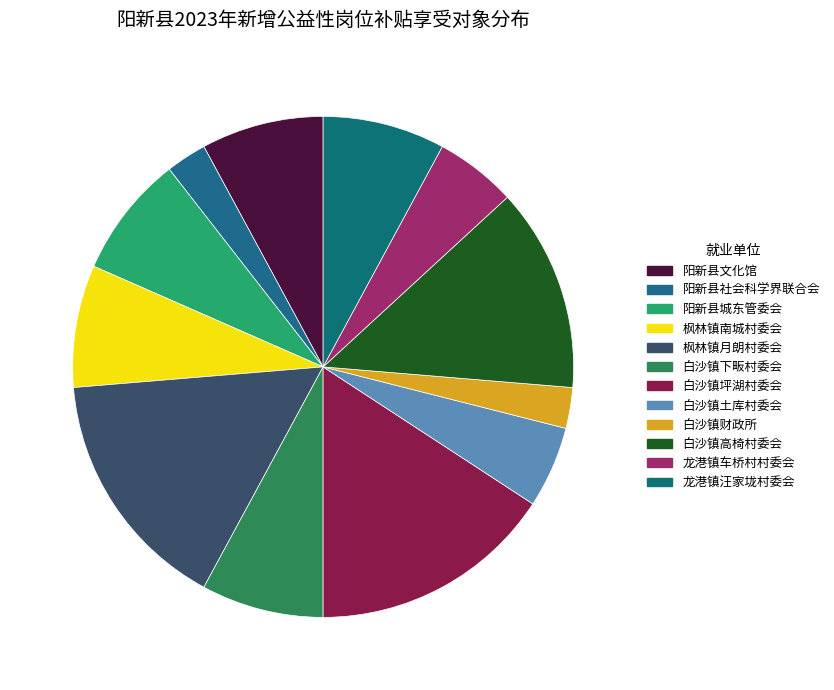

Is there any slice that represents more than half of the pie?

No